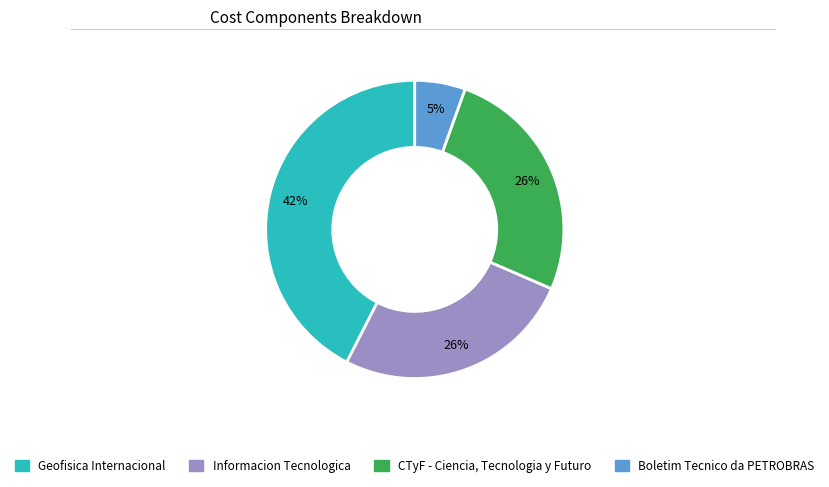

To the nearest percent, what portion does Boletim Tecnico da PETROBRAS represent?

5%